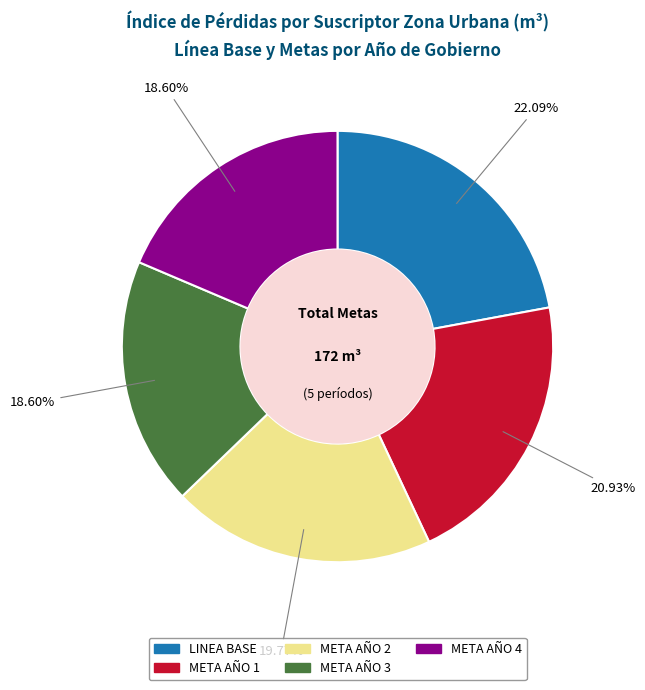

Does META AÑO 1 account for over 50% of the chart?

No